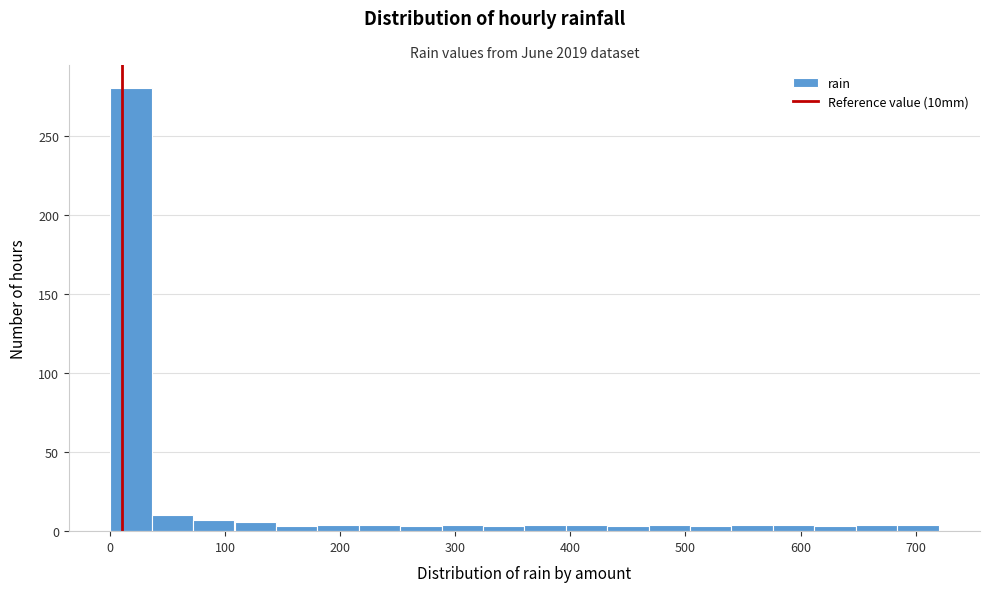

Around what value on the x-axis is the tallest bar? Give the approximate position of its centre, as read against the axis.

20